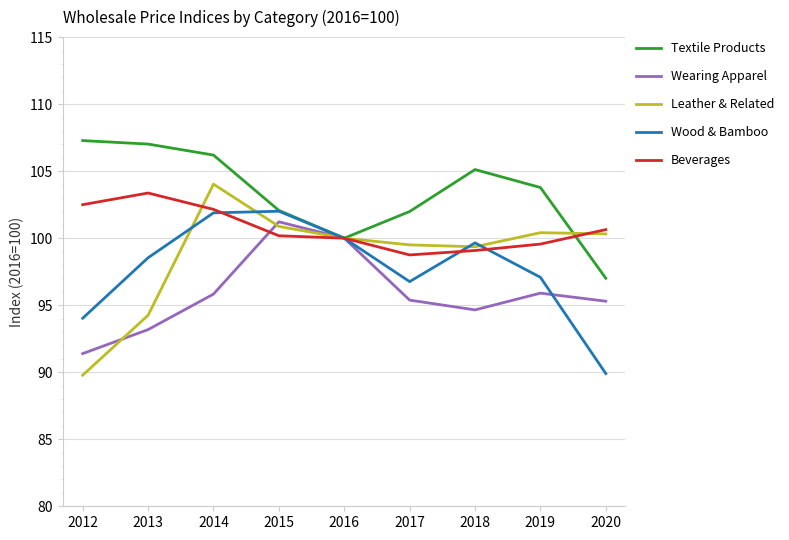

What is the difference between the maximum and minimum values in the Wood & Bamboo series?

12.1